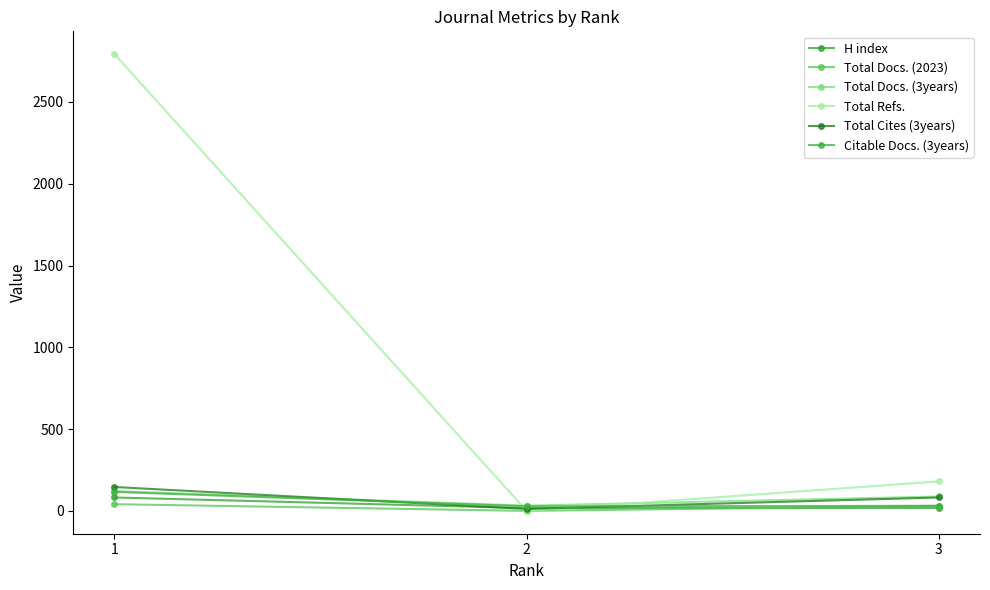

Reading right to left, list all the values displayed in this chart.

H index: 18	17	82
Total Docs. (2023): 31	0	41
Total Docs. (3years): 88	32	121
Total Refs.: 180	0	2792
Total Cites (3years): 82	12	146
Citable Docs. (3years): 31	28	116